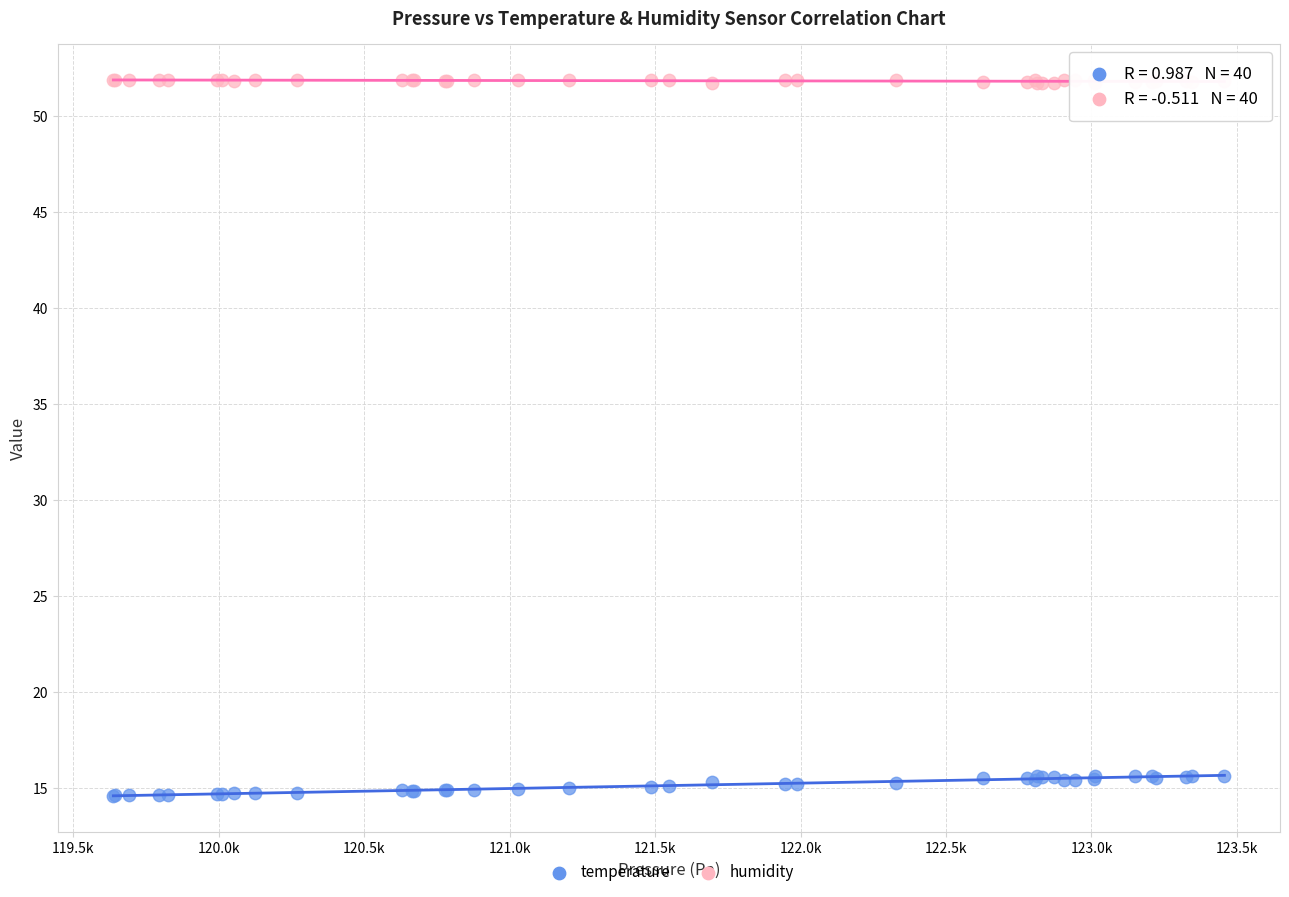

Which series has the largest Y range (max minus min)?

temperature